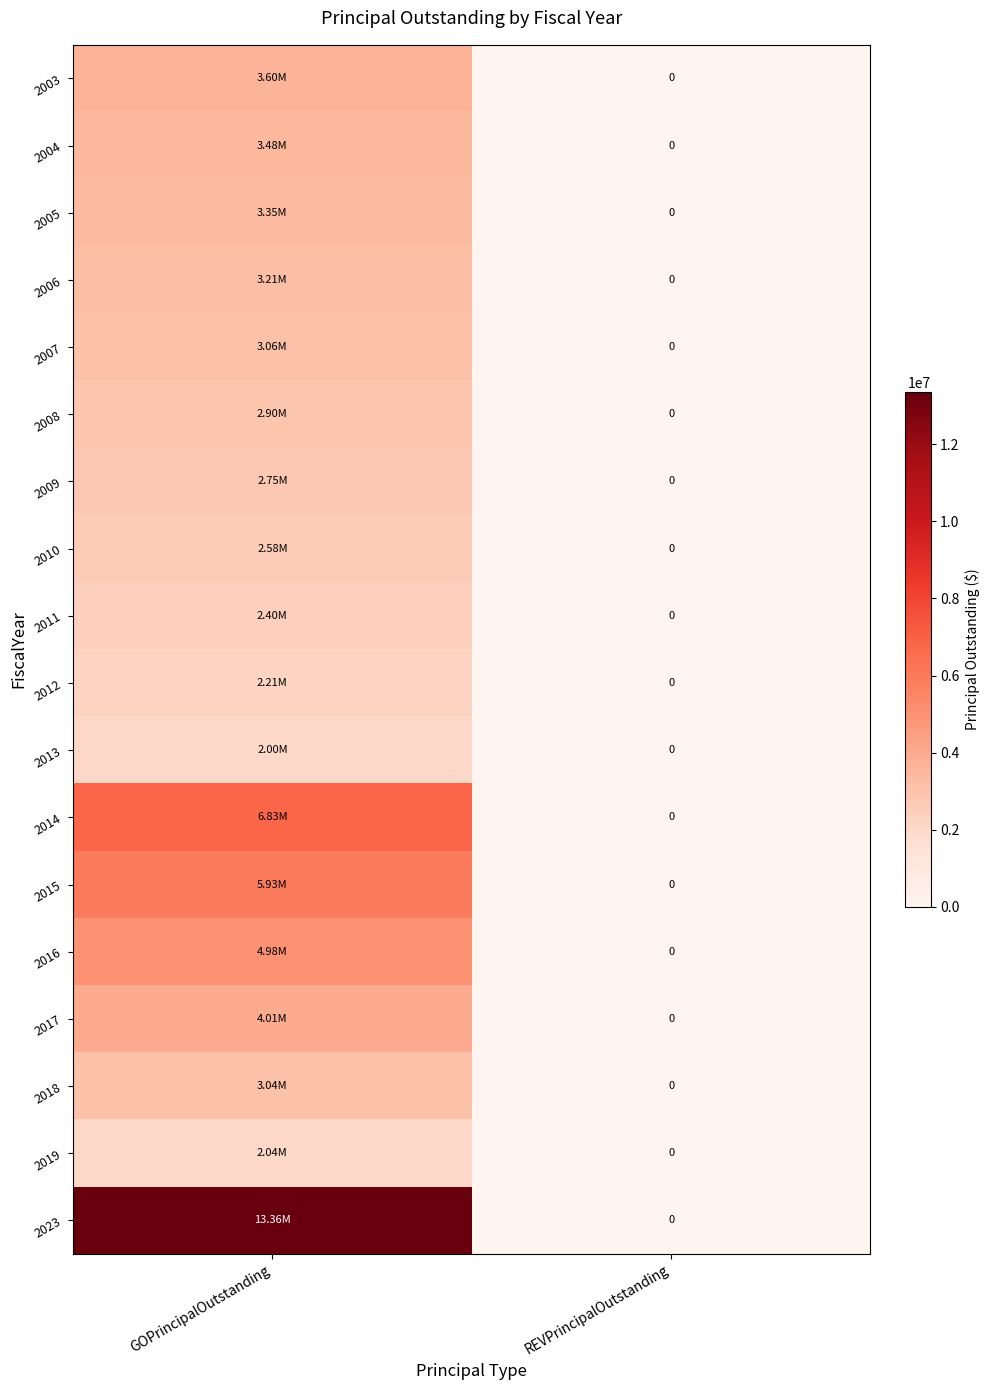

What is the difference between the 2017 values at REVPrincipalOutstanding and GOPrincipalOutstanding?

4015000